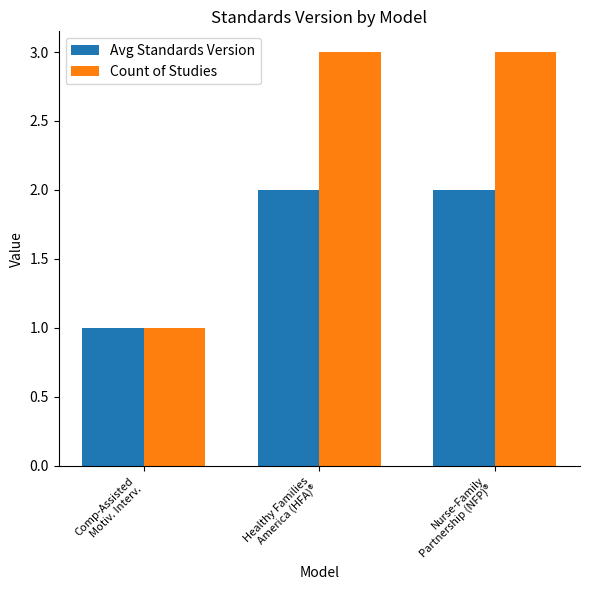

List the series in order of their peak value, lowest first.

Avg Standards Version, Count of Studies